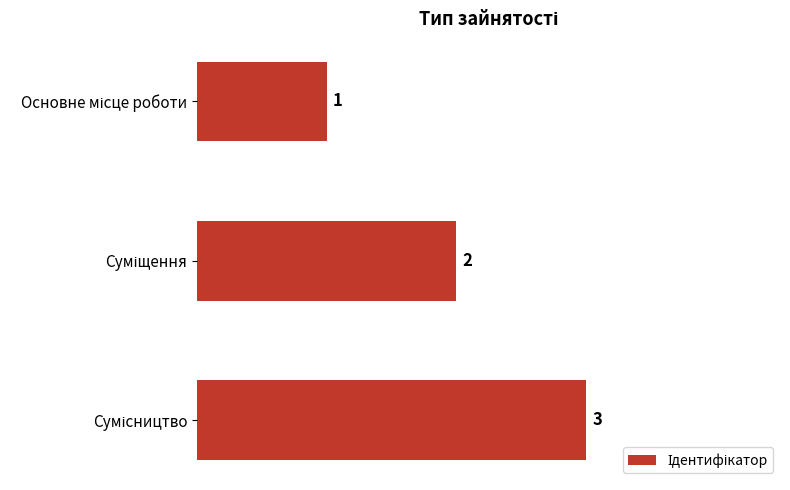

What is the sum of all values?

6